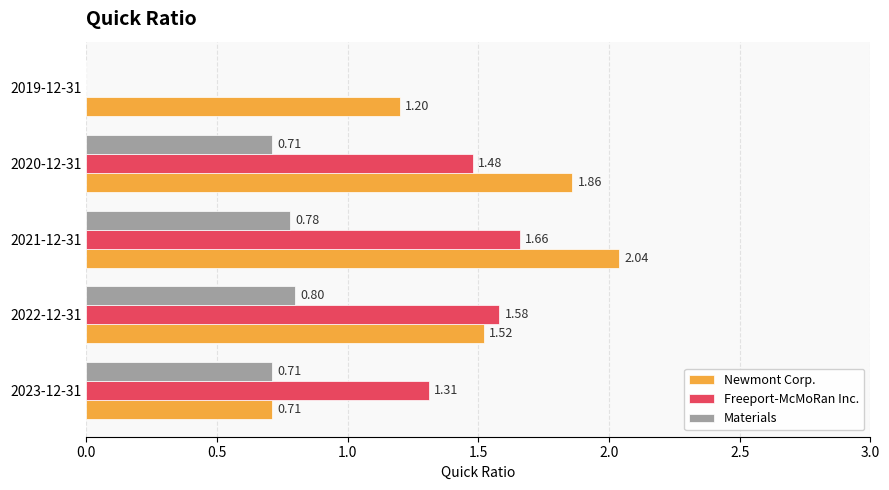

At which category is the sum across all series the highest?

2021-12-31